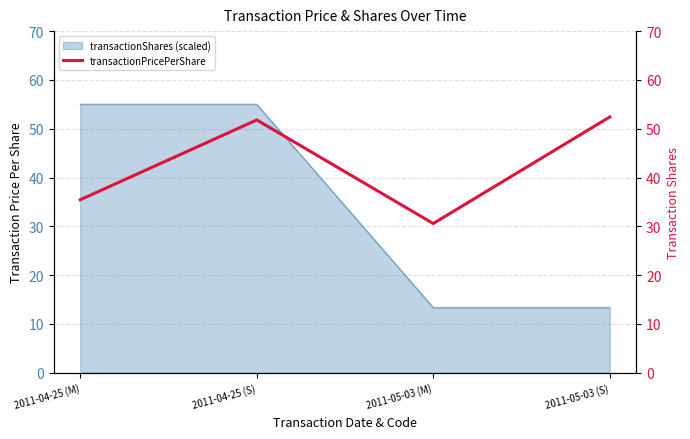

What is the change in value from 2011-04-25 (S) to 2011-05-03 (S)?

+0.6